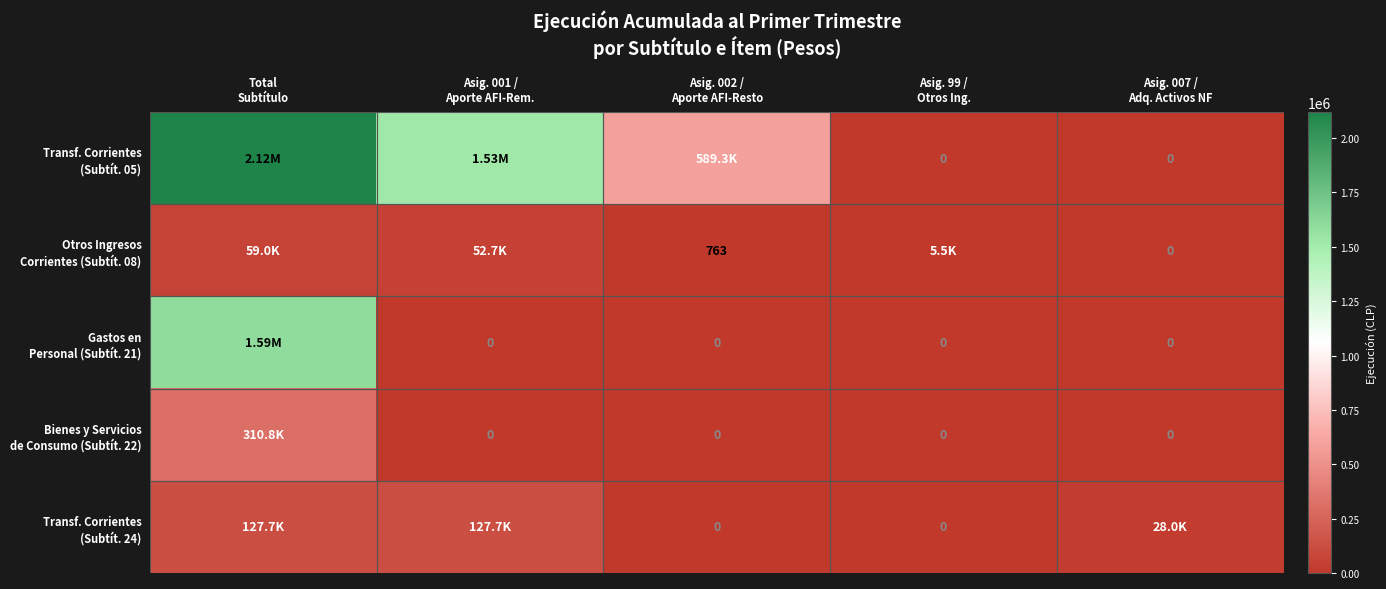

What is the average value of the Bienes y Servicios de Consumo (Subtít. 22) series?

62169